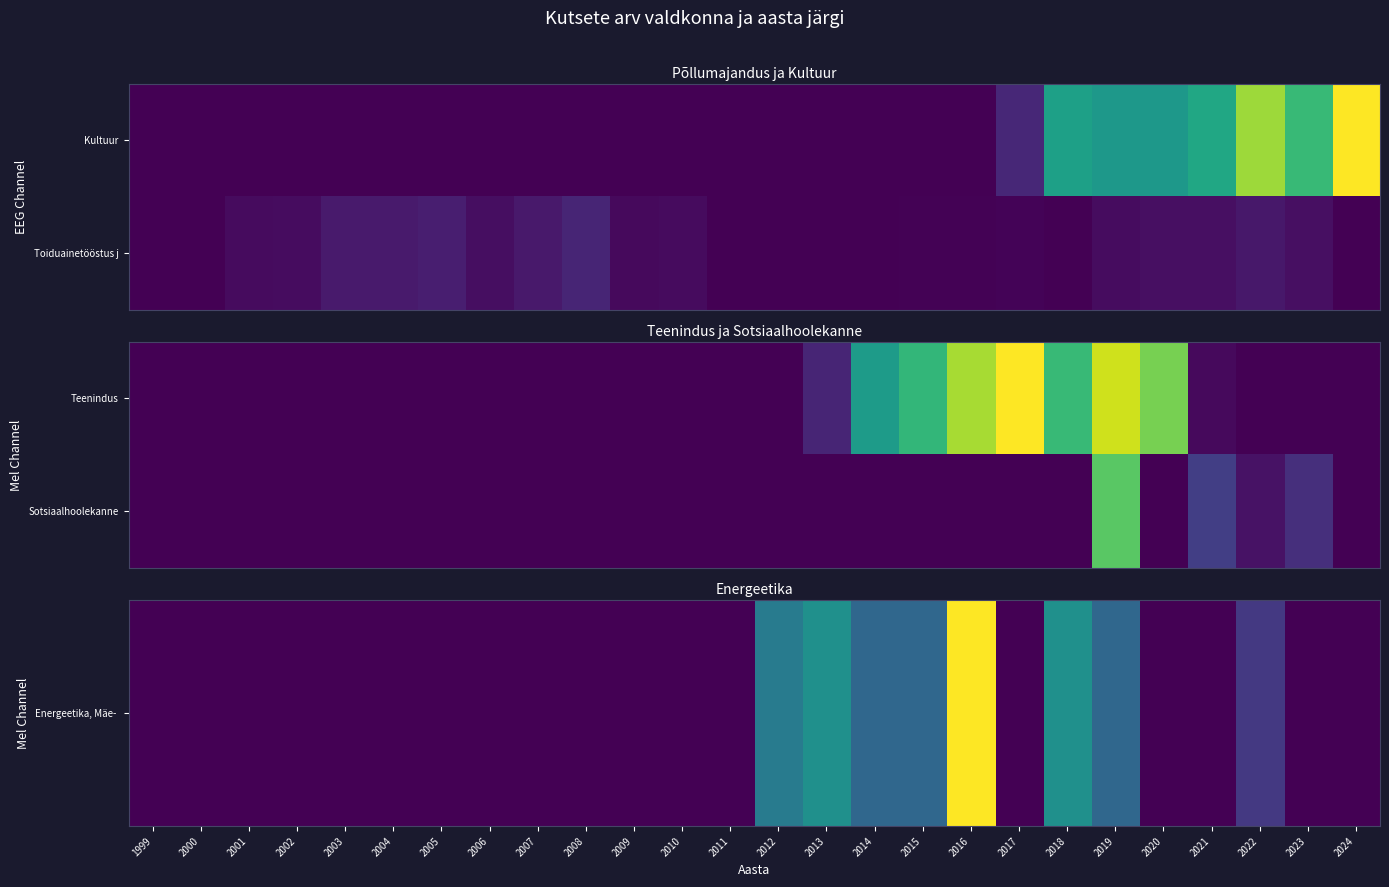

At which category is the sum across all series the highest?

2019